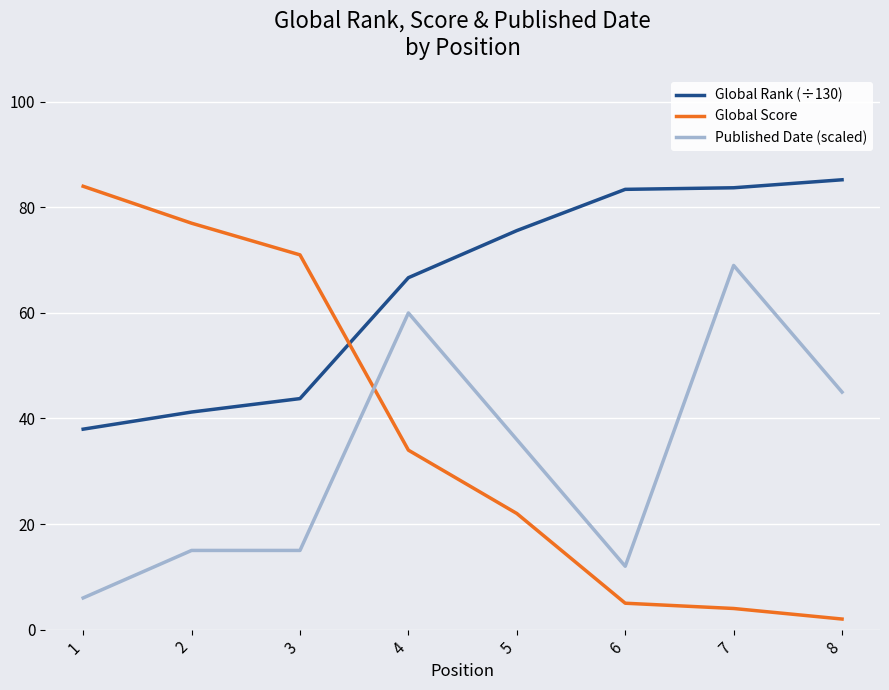

At 6, list the series in order from smallest to largest.

Global Score, Published Date (scaled), Global Rank (÷130)